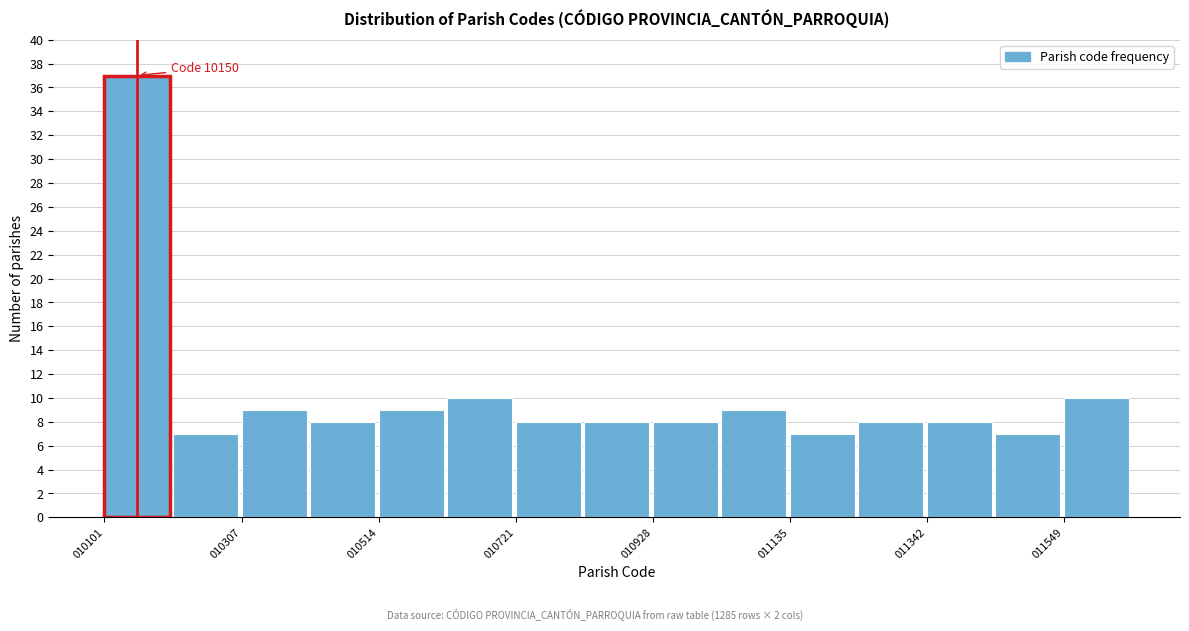

Around what value on the x-axis is the tallest bar? Give the approximate position of its centre, as read against the axis.

10150